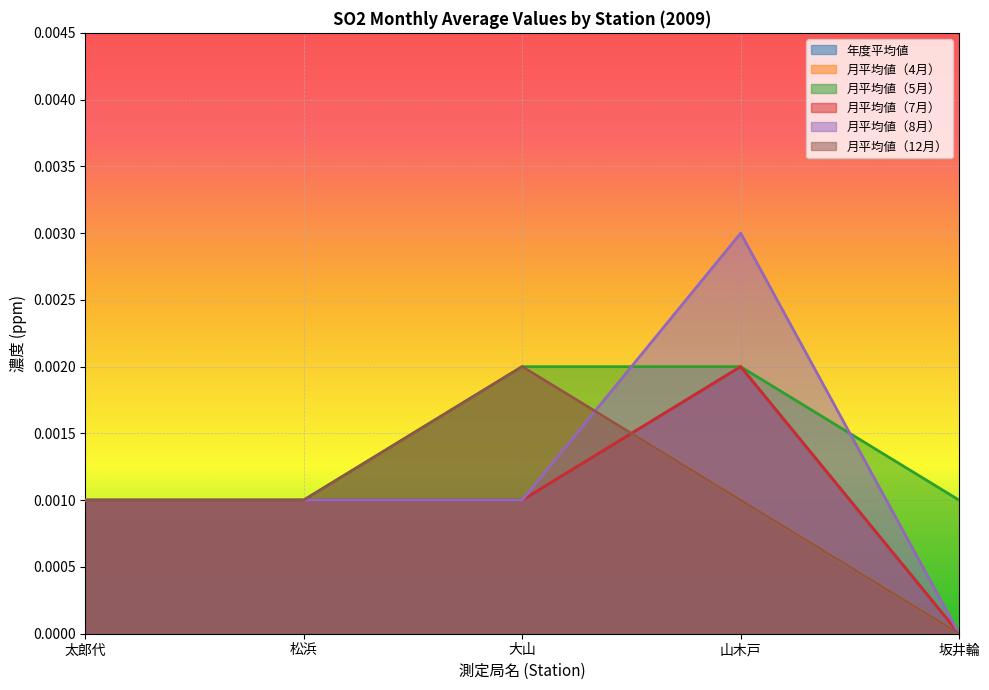

At how many categories does at least one series exceed 0?

5